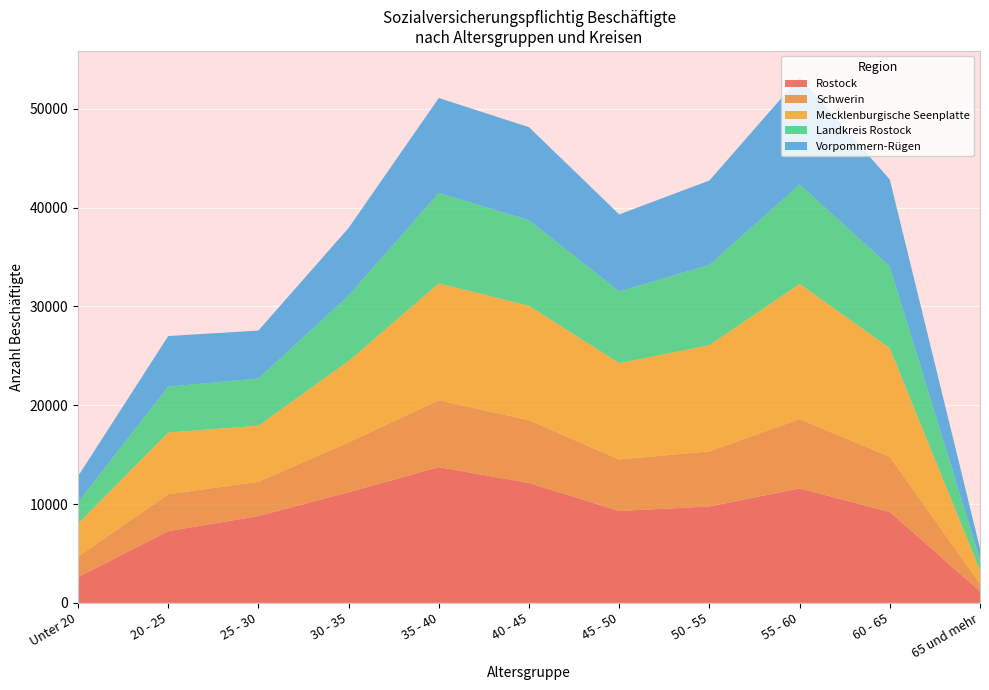

At which label does Rostock reach its minimum?

65 und mehr